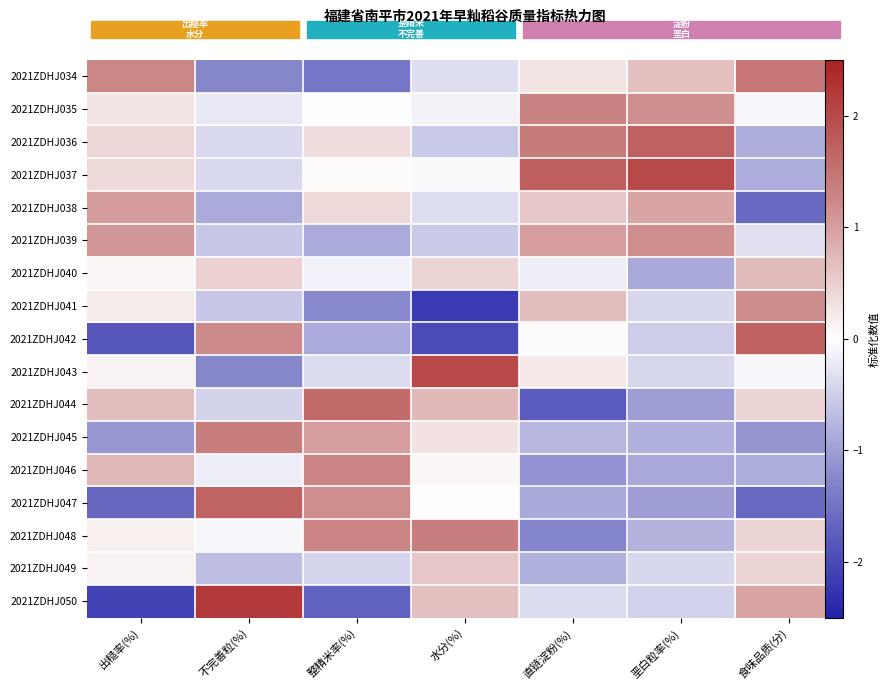

What is the sum of all 2021ZDHJ041 values?

-2.4